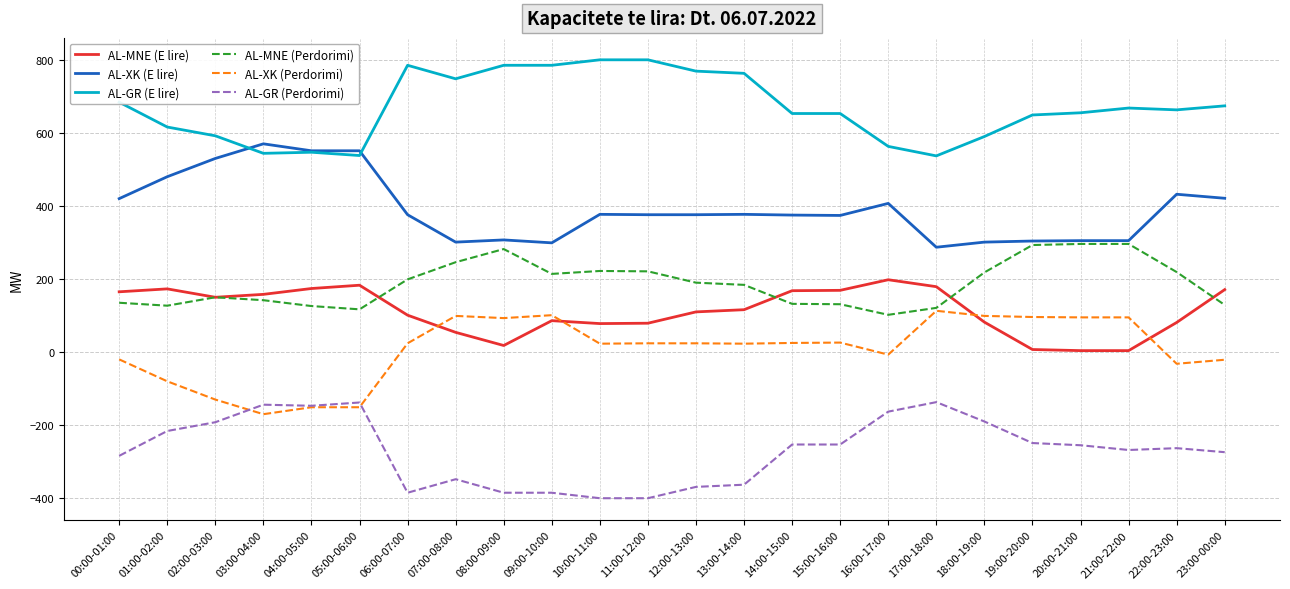

The AL-MNE (Perdorimi) series shows 131 at 15:00-16:00. True or false?

True